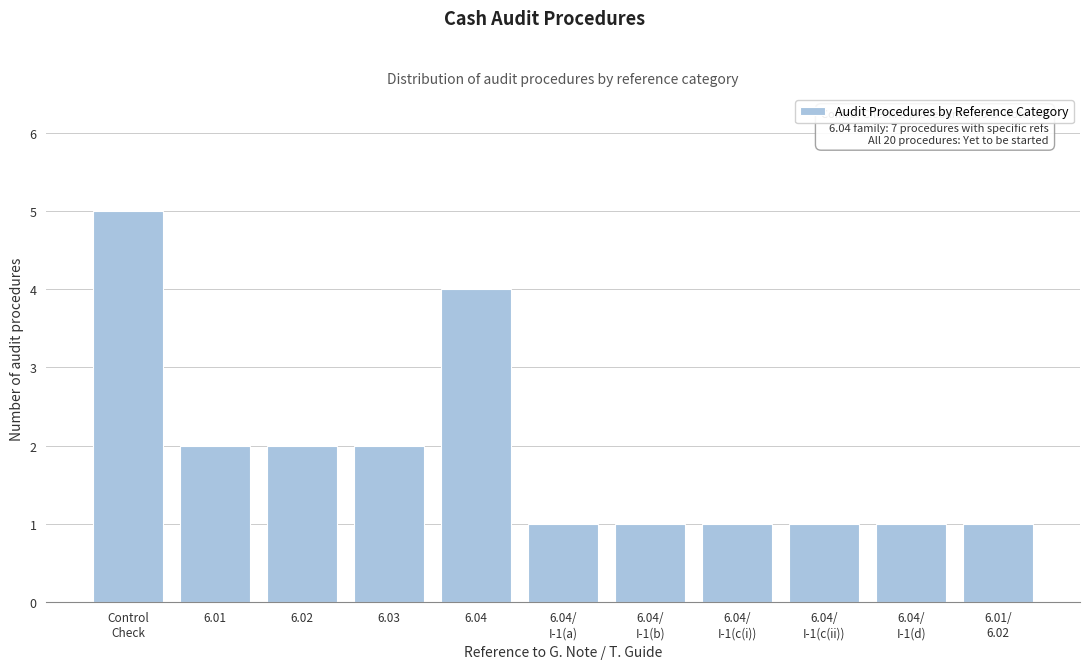

Reading left to right, what are all the values shown in this chart?

5	2	2	2	4	1	1	1	1	1	1